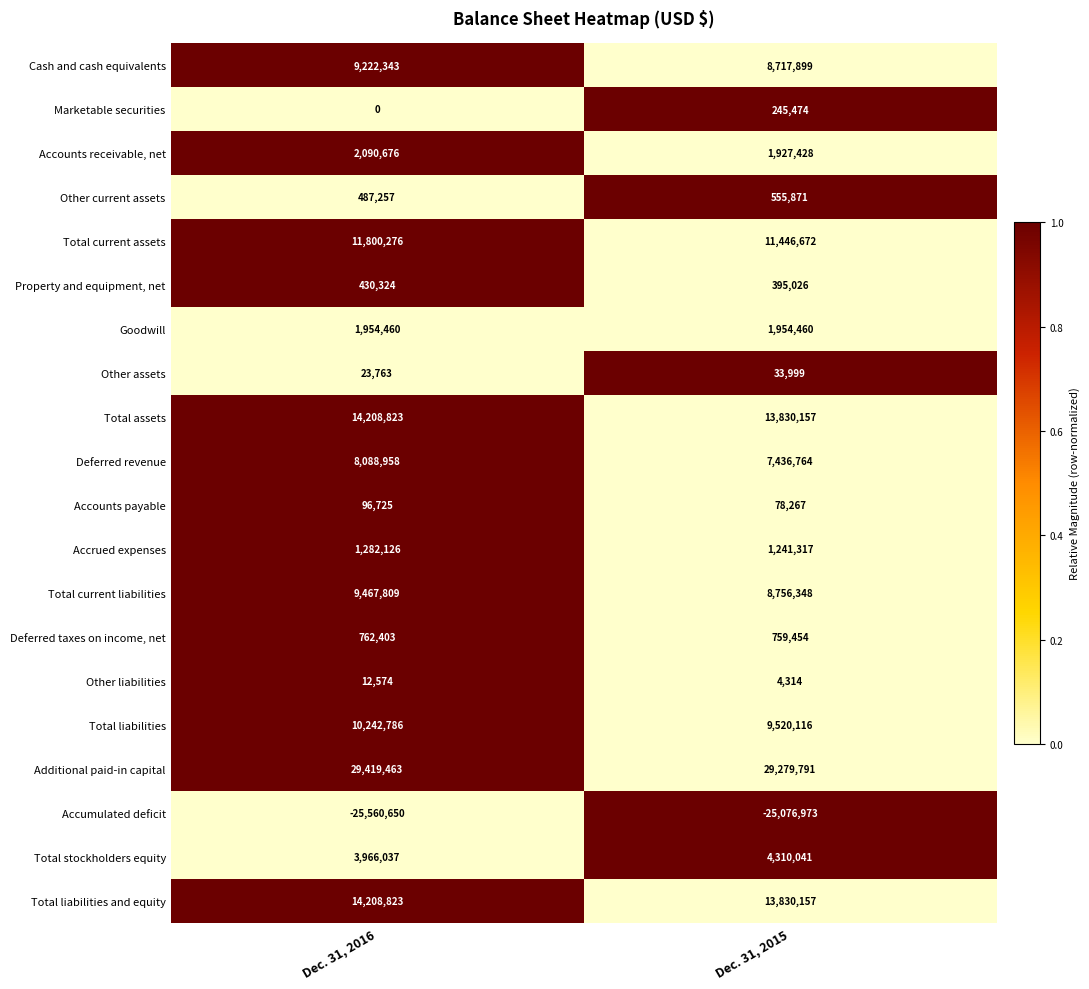

At how many categories does at least one series exceed 0?

2